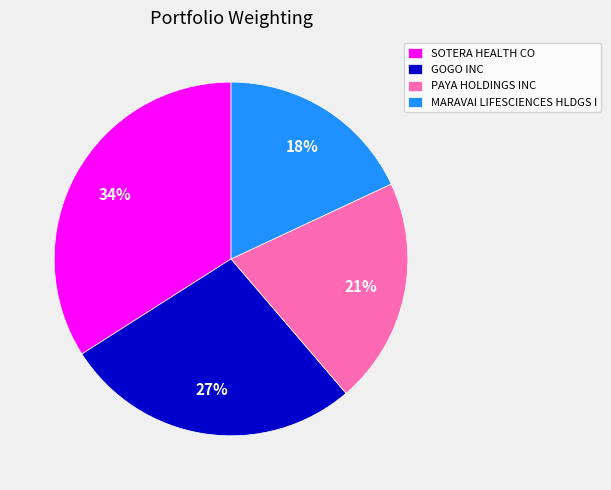

Approximately how many times larger is the value at MARAVAI LIFESCIENCES HLDGS I compared to GOGO INC?

0.7